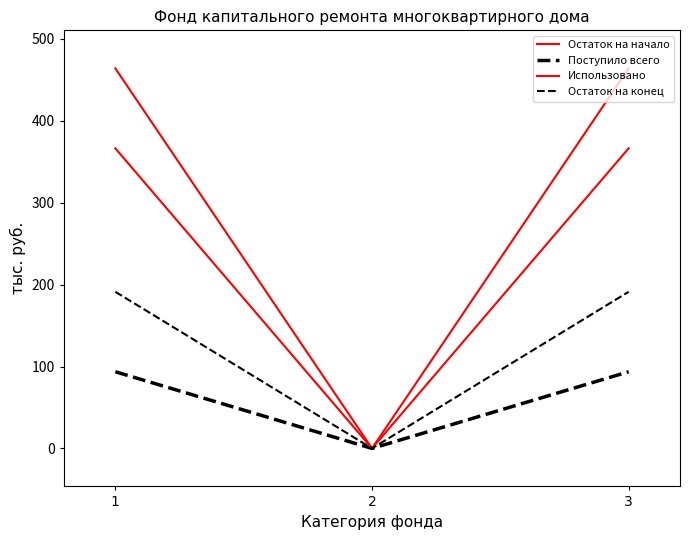

The value of Поступило всего at 2 is 0.0. True or false?

True